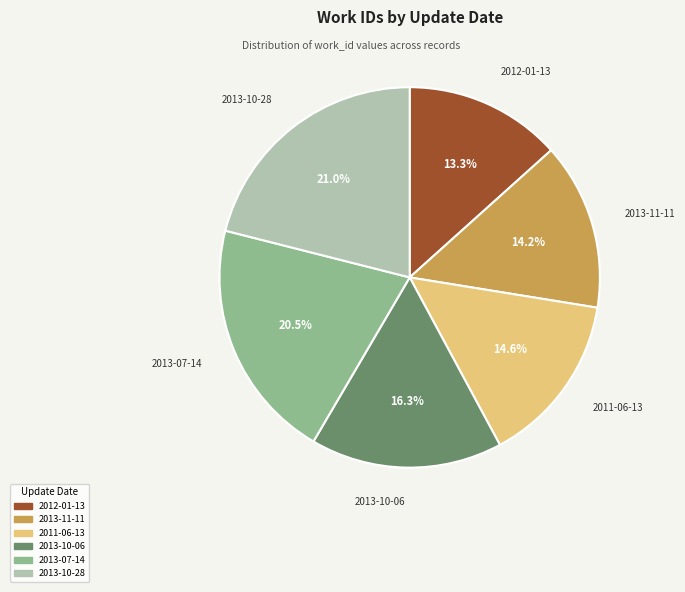

To the nearest percent, what is the average slice percentage?

17%